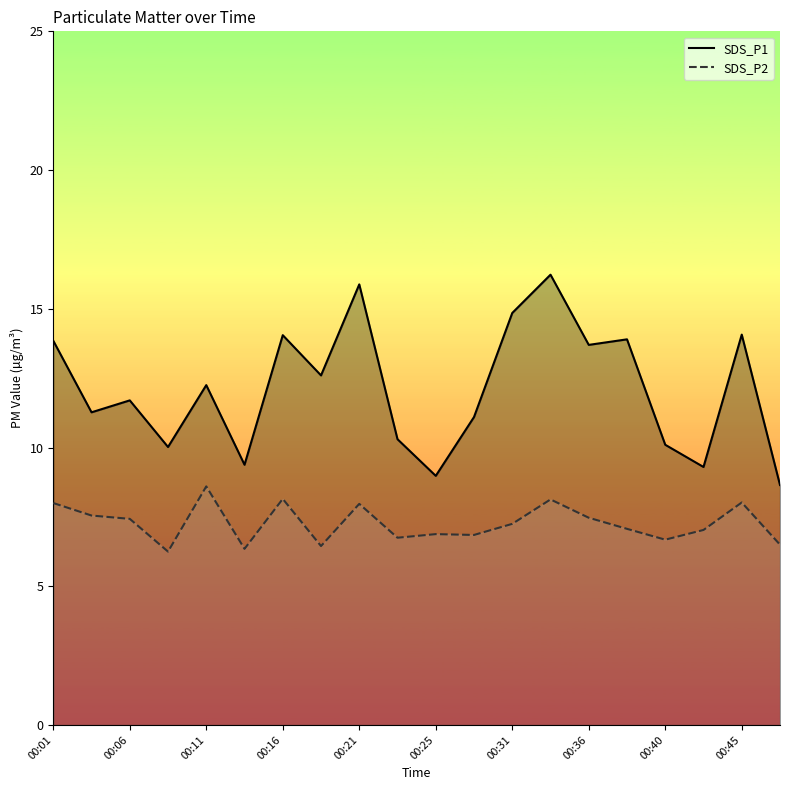

Rank the series by their maximum value, from lowest to highest.

SDS_P2, SDS_P1